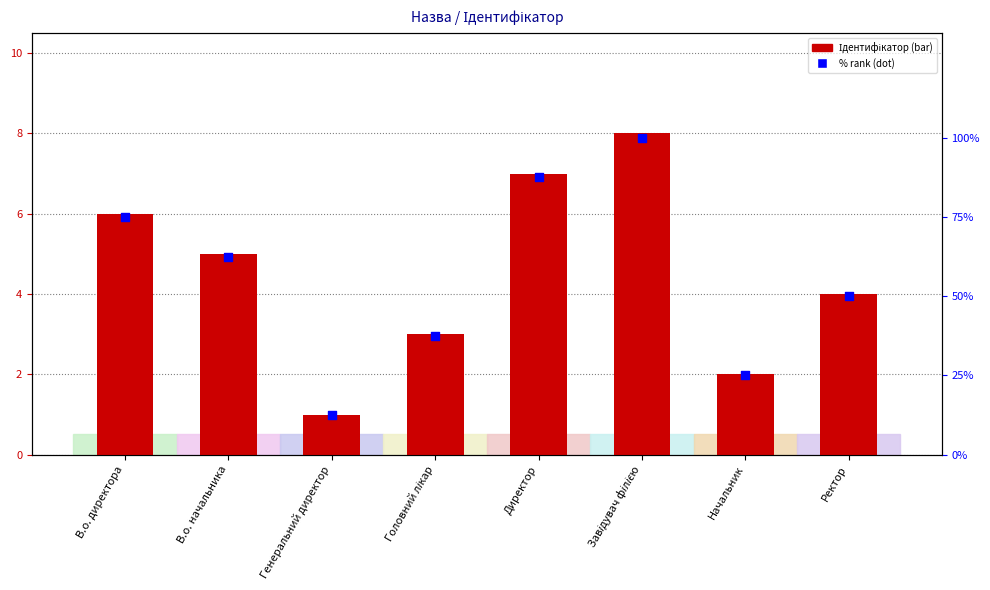

Which series contains the lowest Y value?

Ідентифікатор